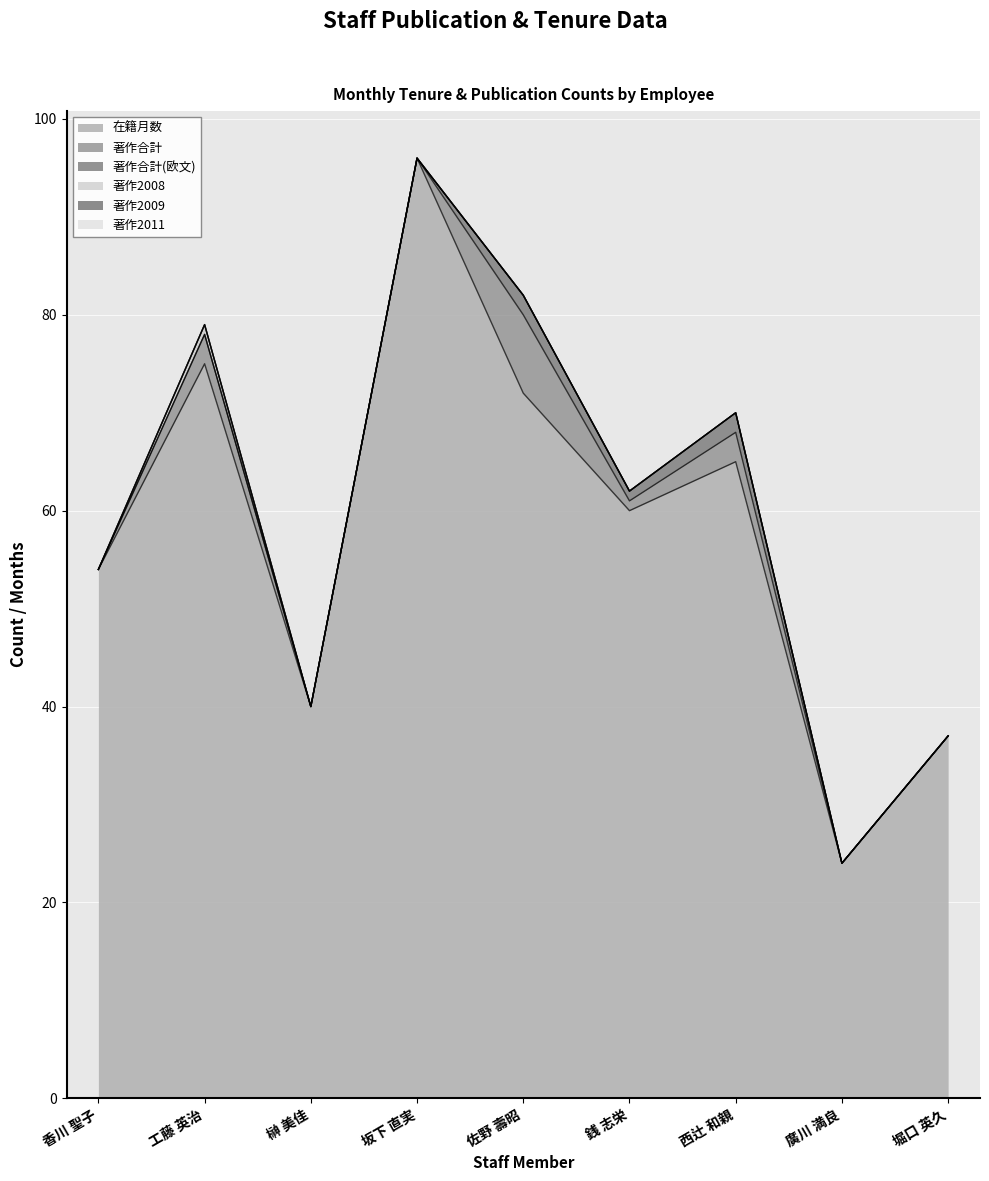

Does the chart display data point markers on the line(s)?

No